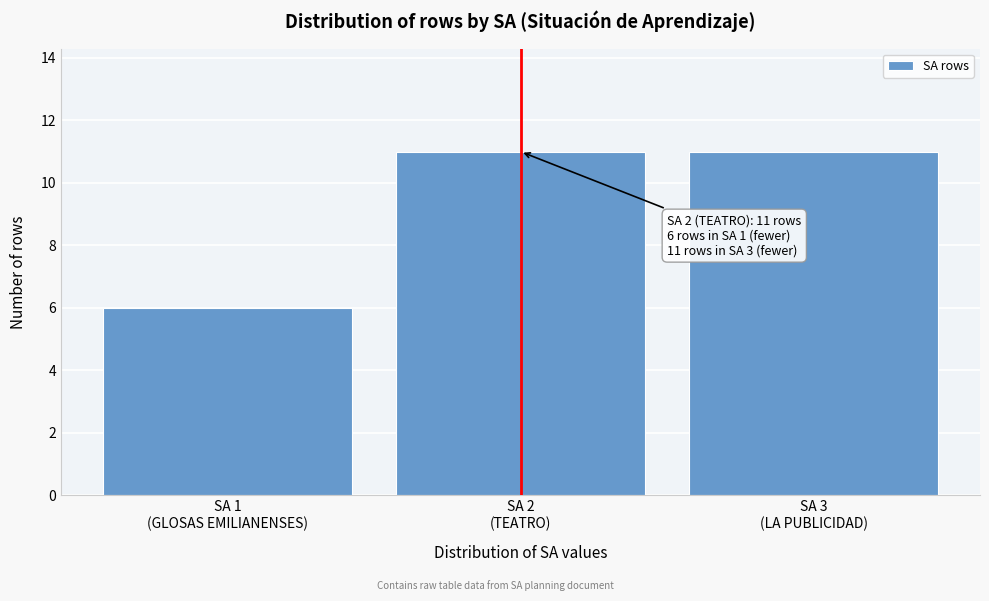

Reading right to left, what are all the values shown in this chart?

11	11	6